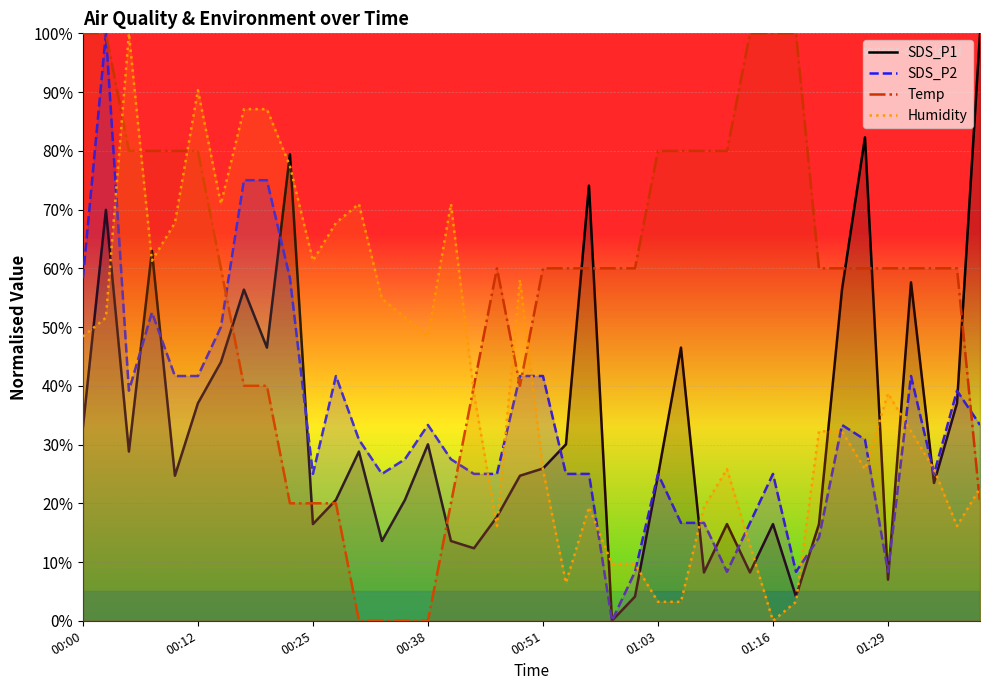

How many values in the Humidity series exceed 38?

20